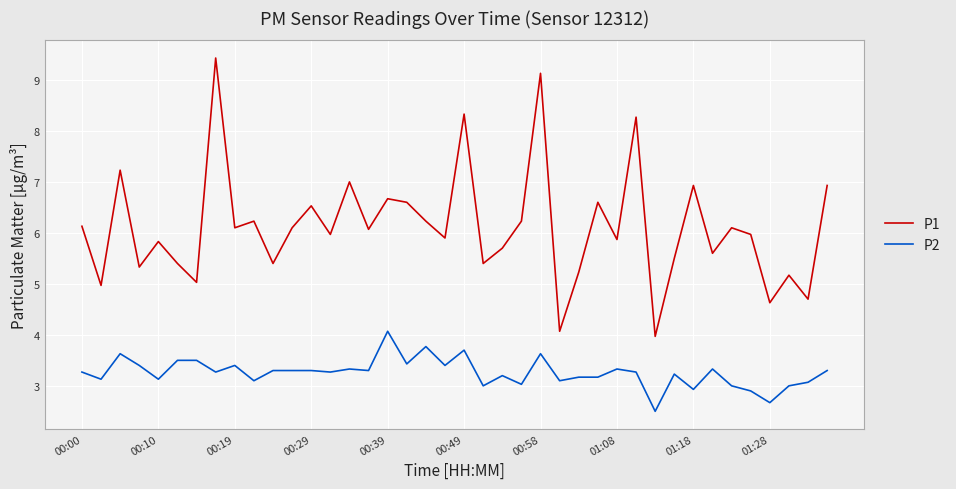

List the series in order of their peak value, highest first.

P1, P2